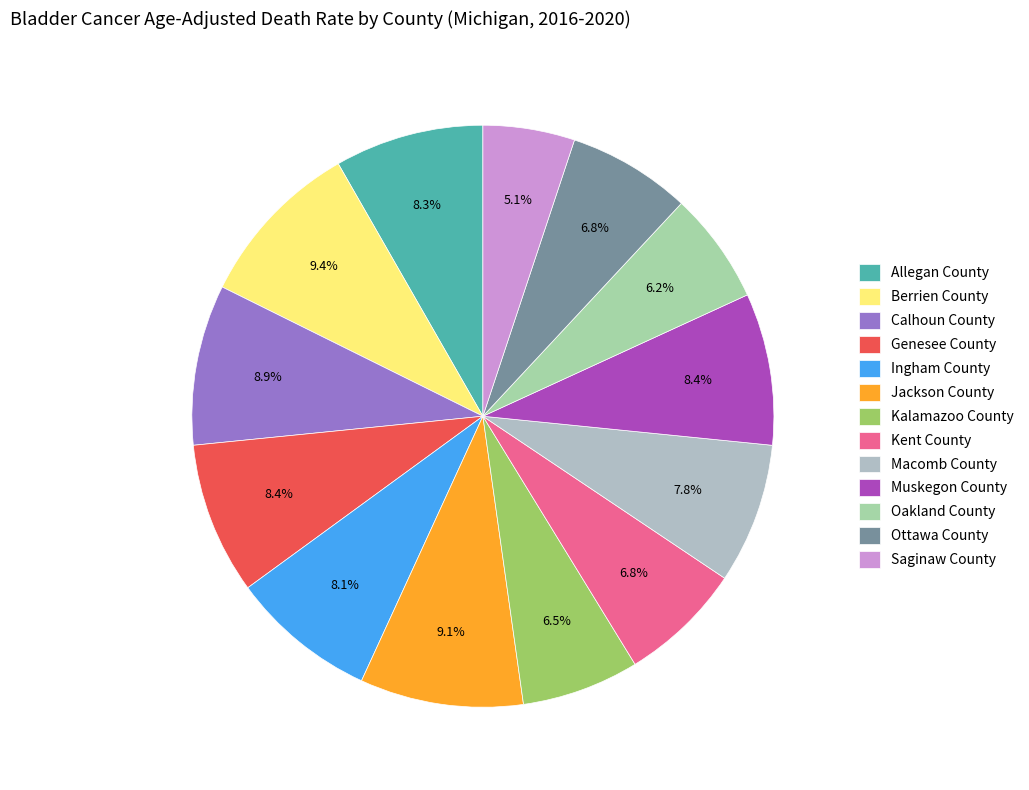

Which slice is the smallest?

Saginaw County